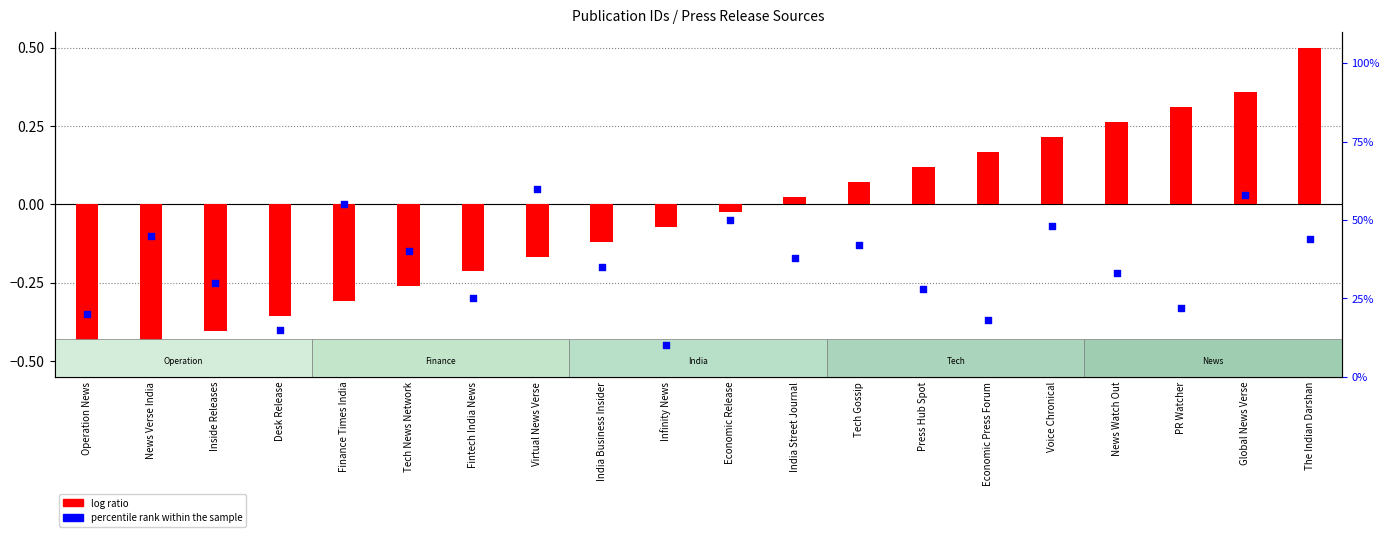

What are all the series names shown in the legend?

log ratio, percentile rank within the sample